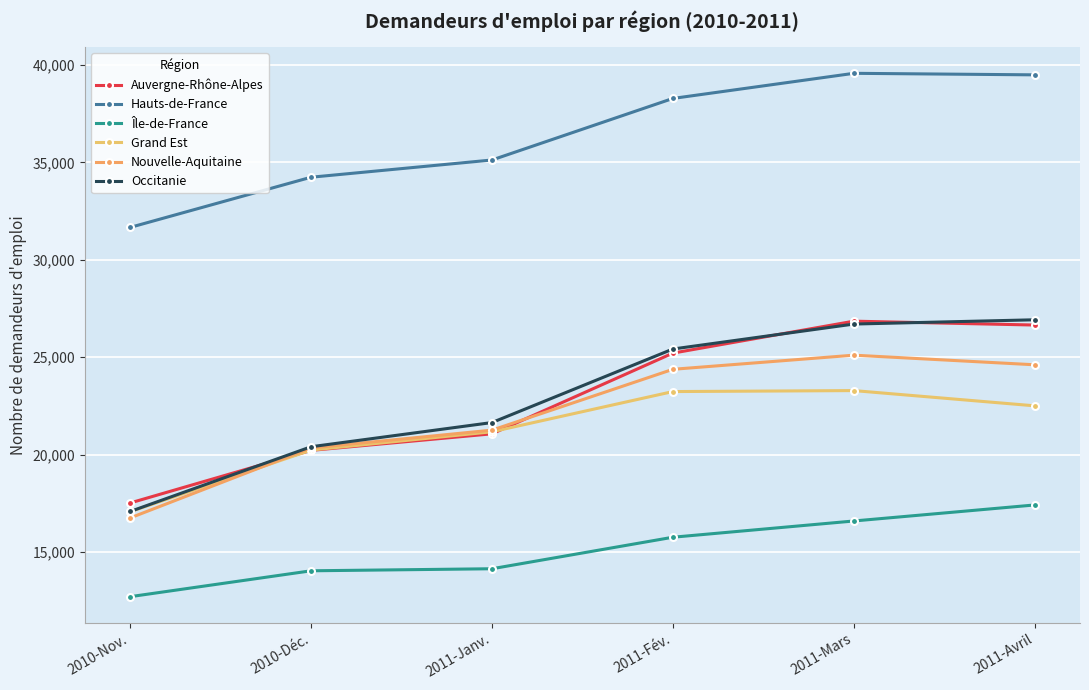

Which series has the largest range (max minus min)?

Occitanie